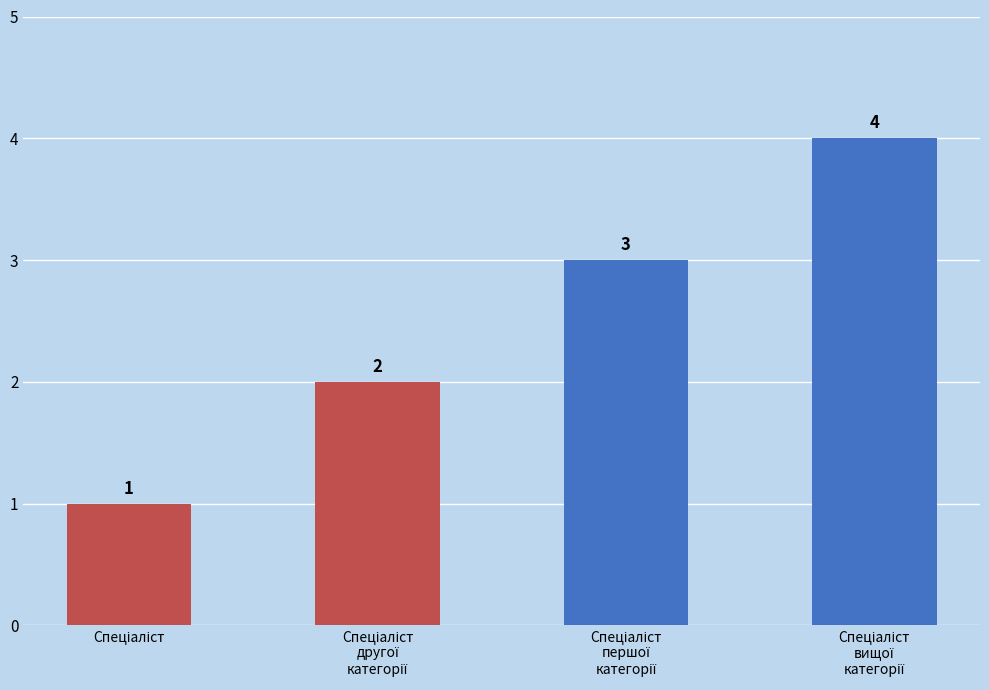

Count the values in the range 2 to 4.

3